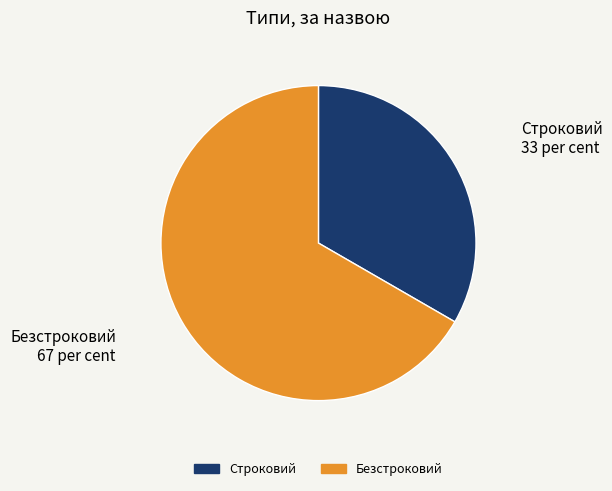

Which has a higher value, Строковий or Безстроковий?

Безстроковий